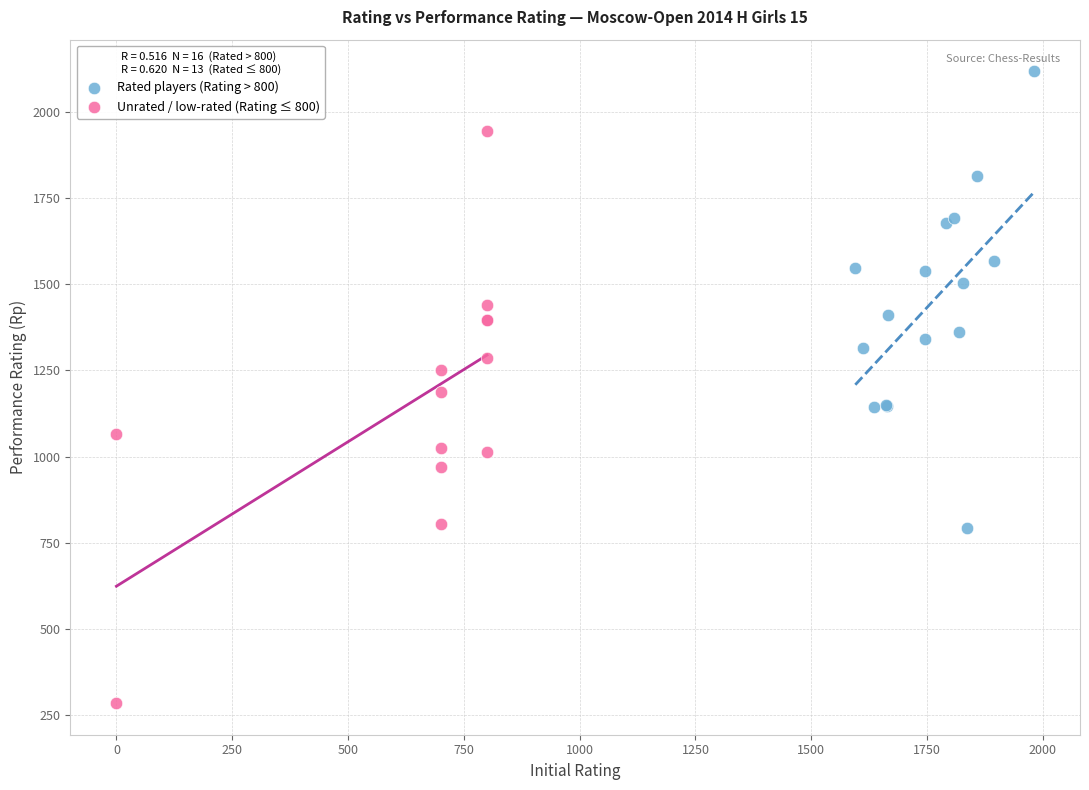

Which series reaches the maximum Y coordinate?

Rated players (Rating > 800)